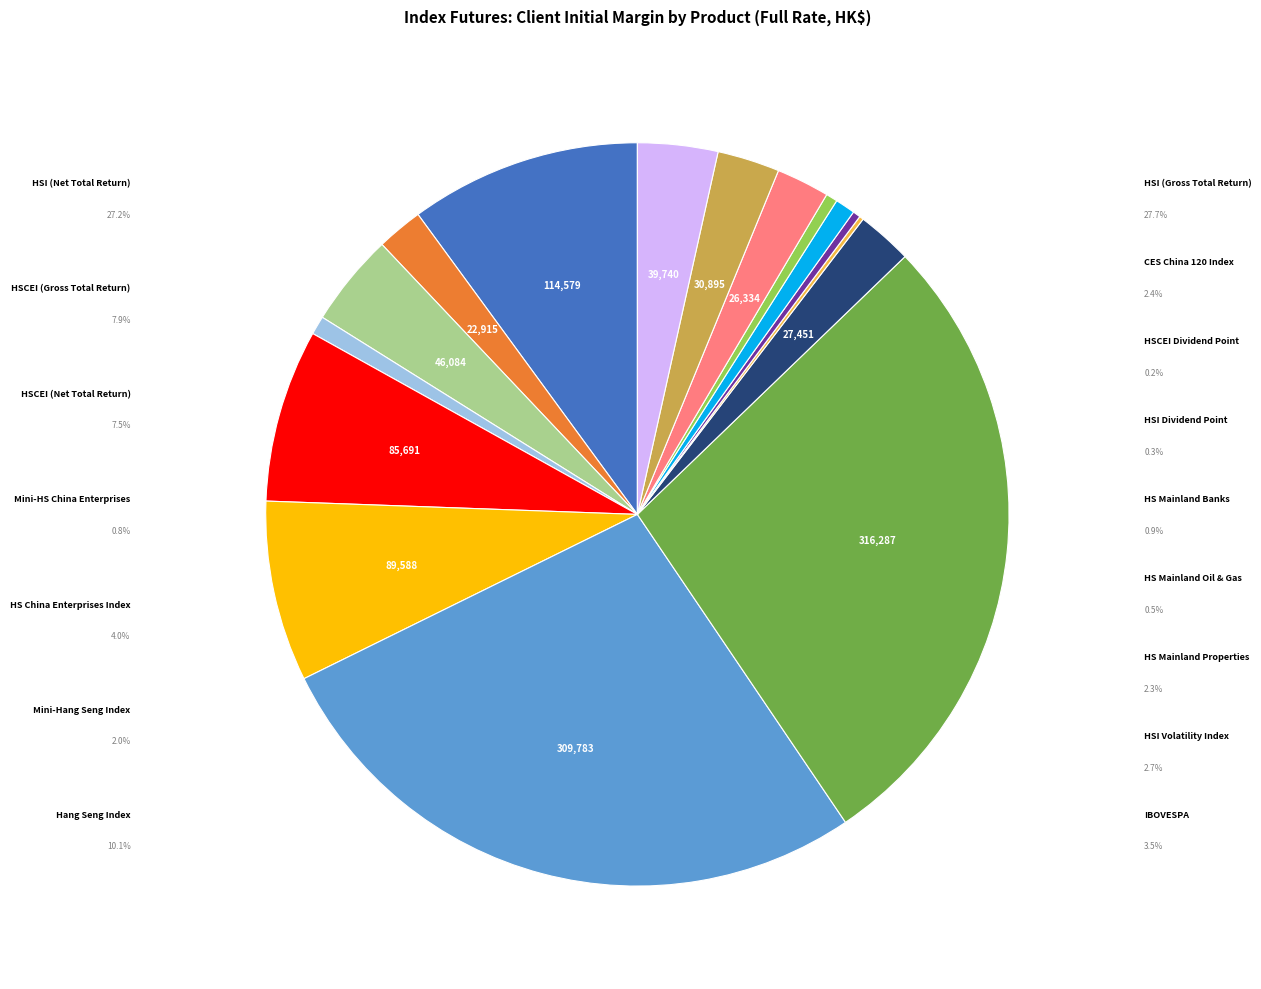

Is there a majority slice in this chart?

No